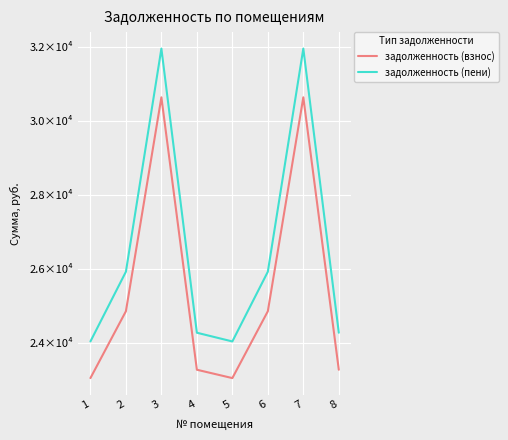

True or false: задолженность (пени) and задолженность (взнос) intersect in this chart.

False